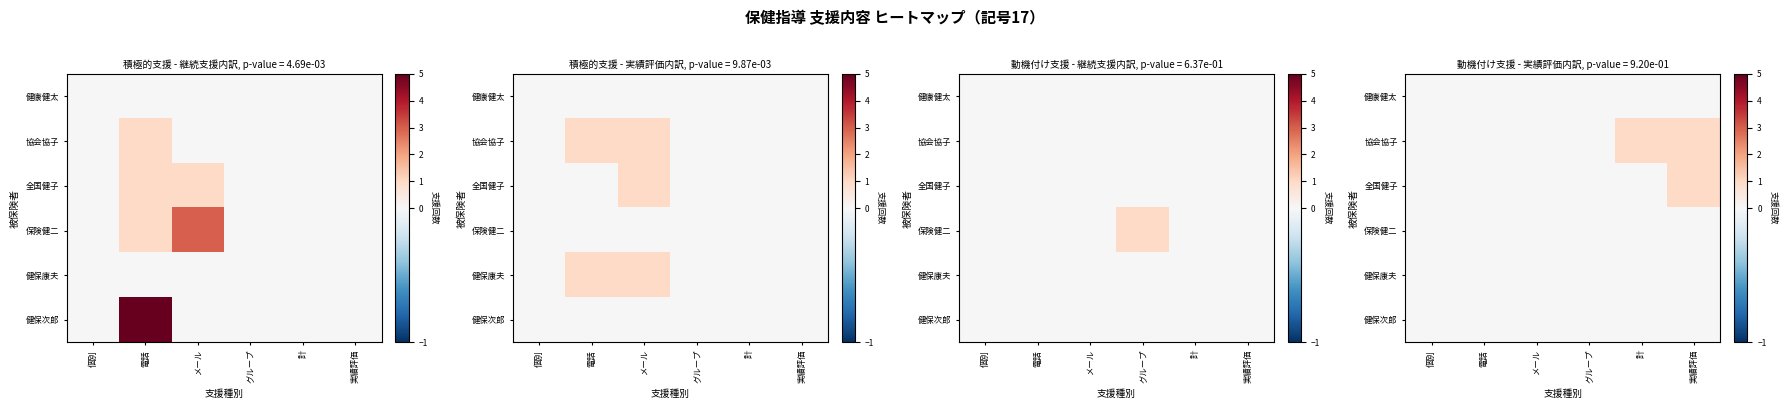

What is the maximum value for 協会協子?

1